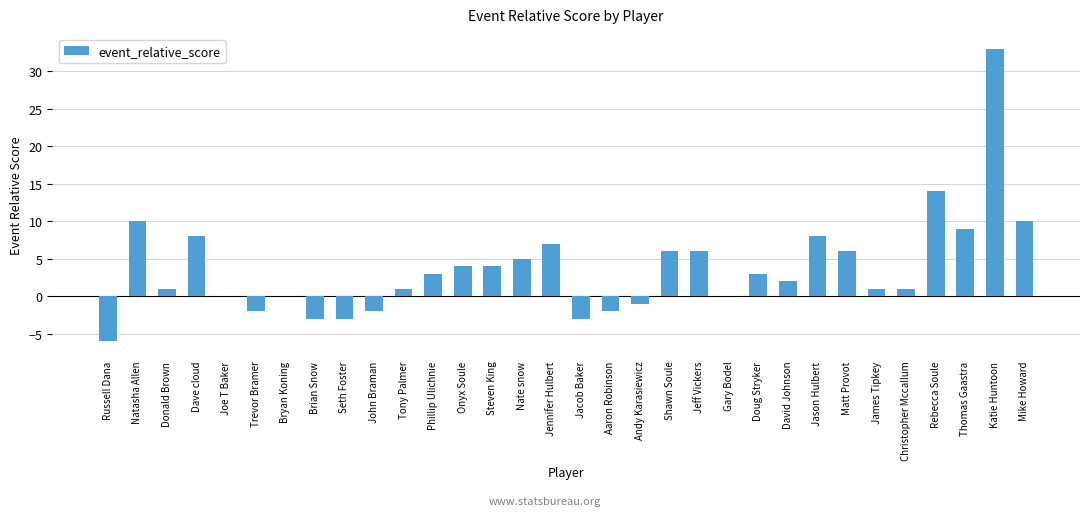

Reading right to left, transcribe all the data shown in this chart.

10	33	9	14	1	1	6	8	2	3	0	6	6	-1	-2	-3	7	5	4	4	3	1	-2	-3	-3	0	-2	0	8	1	10	-6